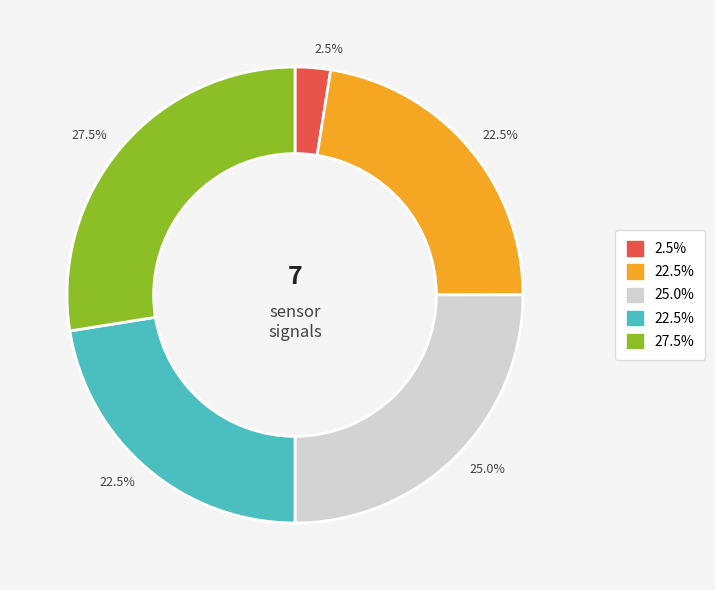

Is there any slice that represents more than half of the pie?

No